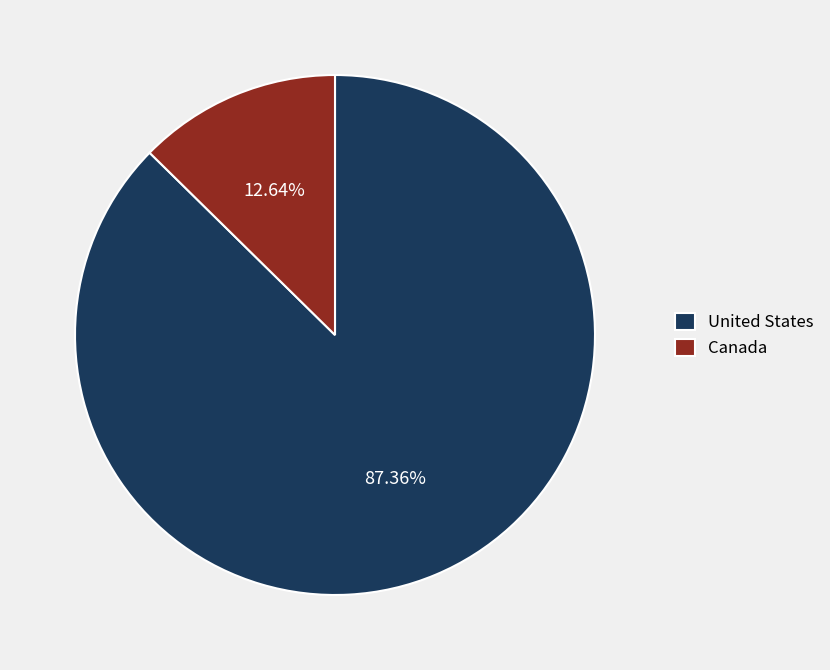

What percentage is the Canada slice, to the nearest percent?

13%